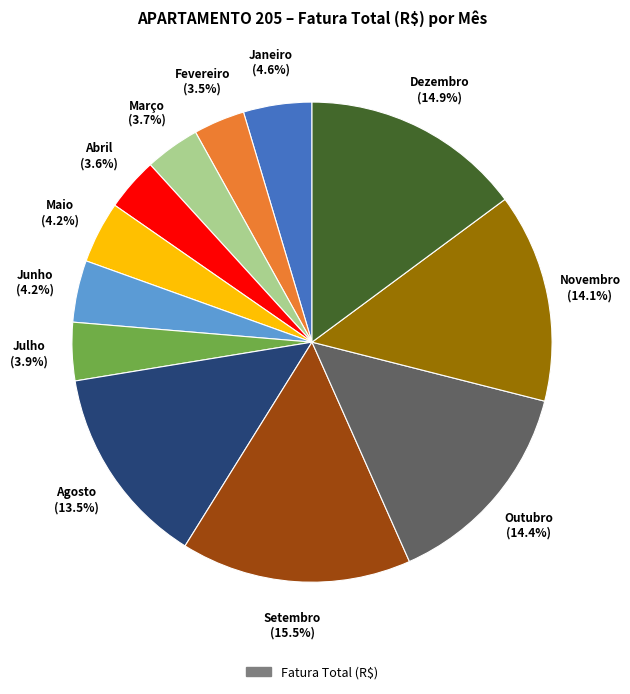

Does any single category account for the majority?

No